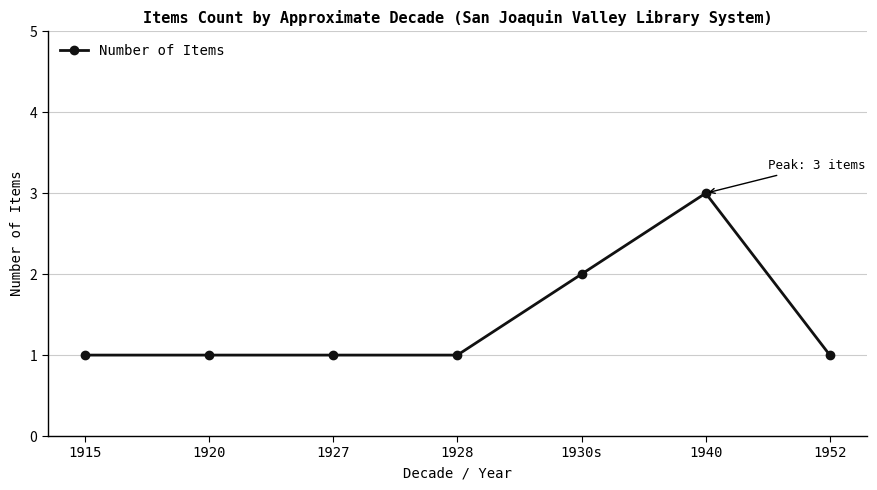

Does the chart have visible grid lines?

Yes